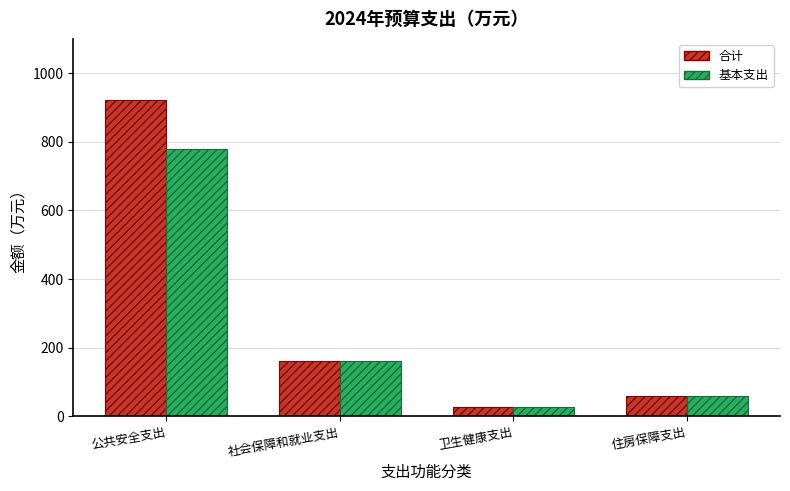

List the labels in order of 合计 value, largest first.

公共安全支出, 社会保障和就业支出, 住房保障支出, 卫生健康支出